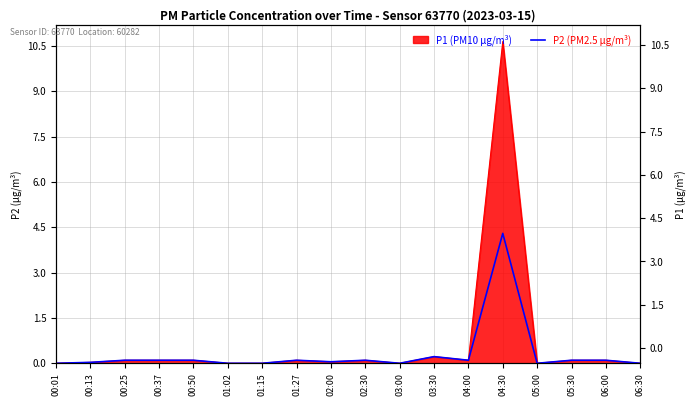

At which category does the chart reach its minimum across all series?

00:01